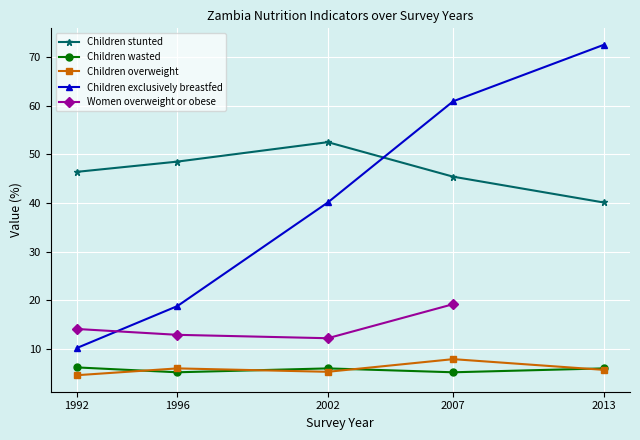

Is it true that Children wasted equals 6.0 at 2013?

True